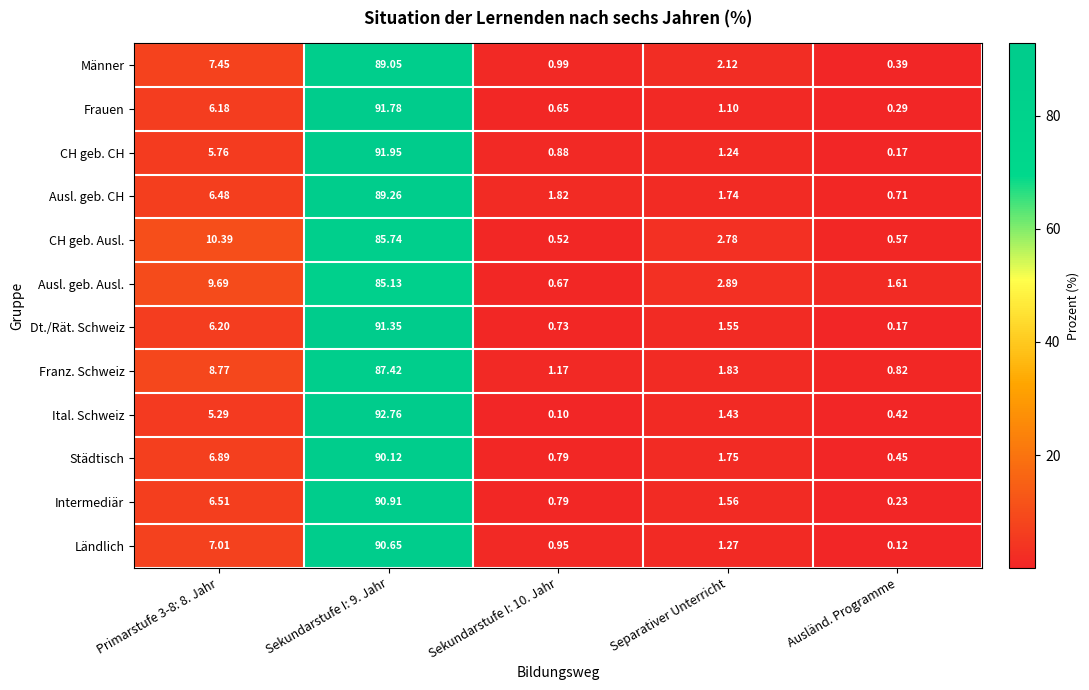

Rank the series at Primarstufe 3-8: 8. Jahr from highest to lowest value.

CH geb. Ausl., Ausl. geb. Ausl., Franz. Schweiz, Männer, Ländlich, Städtisch, Intermediär, Ausl. geb. CH, Dt./Rät. Schweiz, Frauen, CH geb. CH, Ital. Schweiz